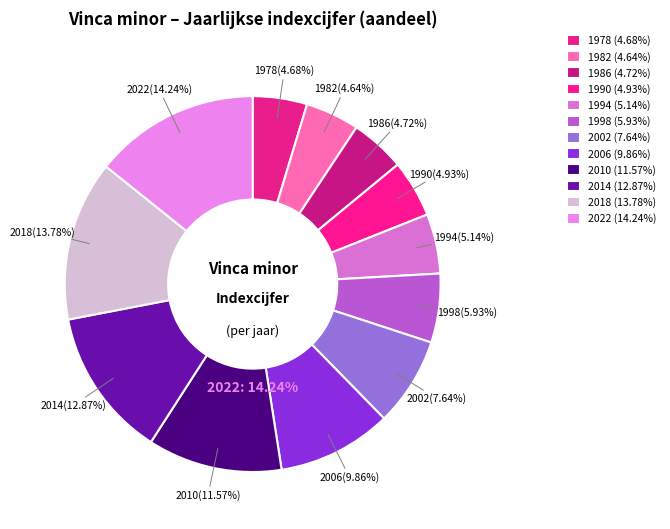

Is there any slice that represents more than half of the pie?

No